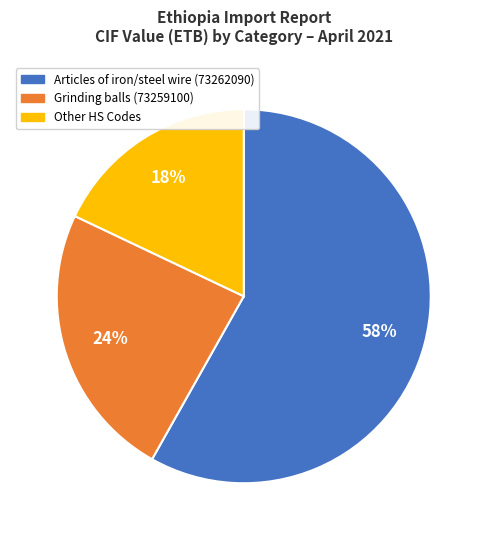

Is there a majority slice in this chart?

Yes